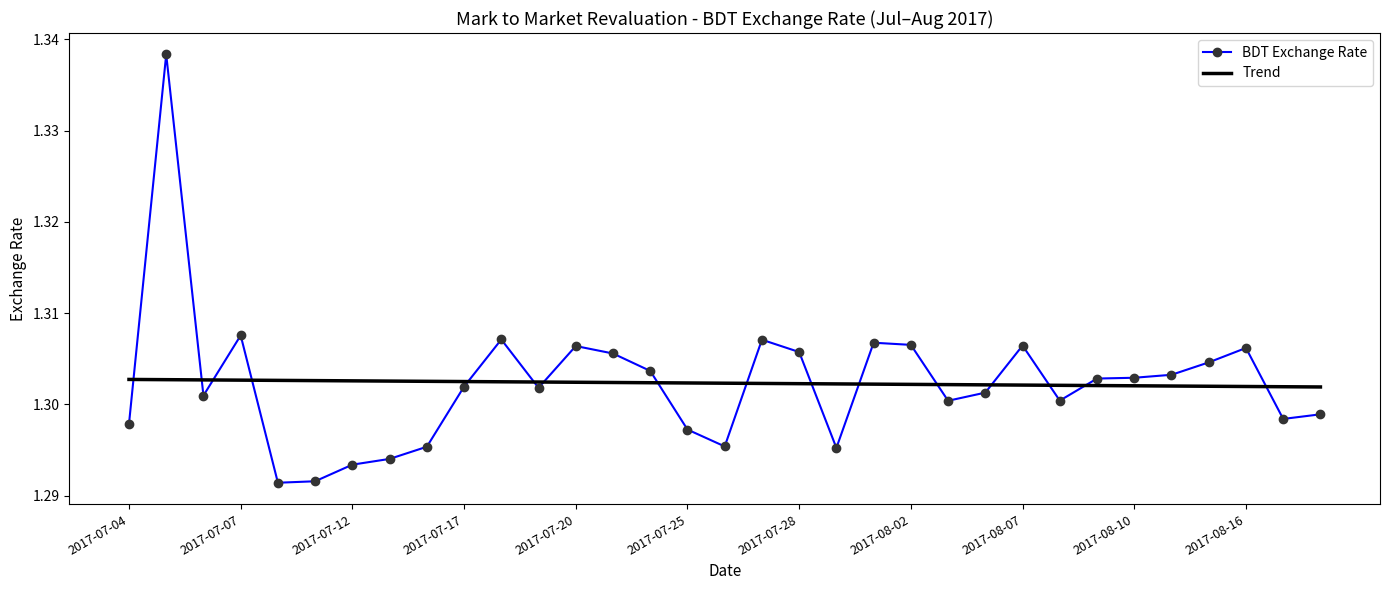

True or false: Trend and BDT Exchange Rate intersect in this chart.

True